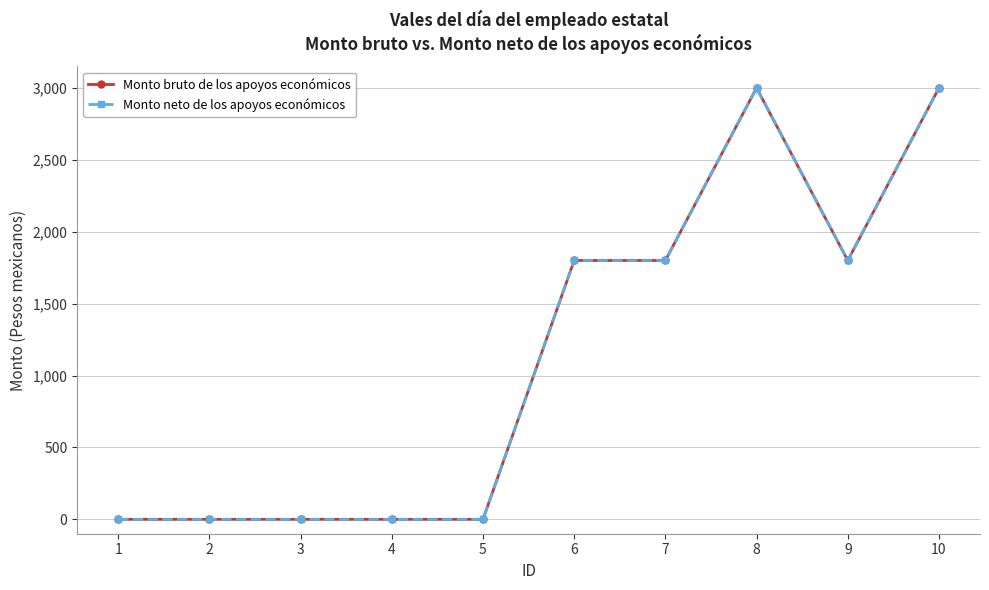

Reading left to right, extract all data points from this chart.

Monto bruto de los apoyos económicos: 1=0	2=0	3=0	4=0	5=0	6=1800	7=1800	8=3000	9=1800	10=3000
Monto neto de los apoyos económicos: 1=0	2=0	3=0	4=0	5=0	6=1800	7=1800	8=3000	9=1800	10=3000